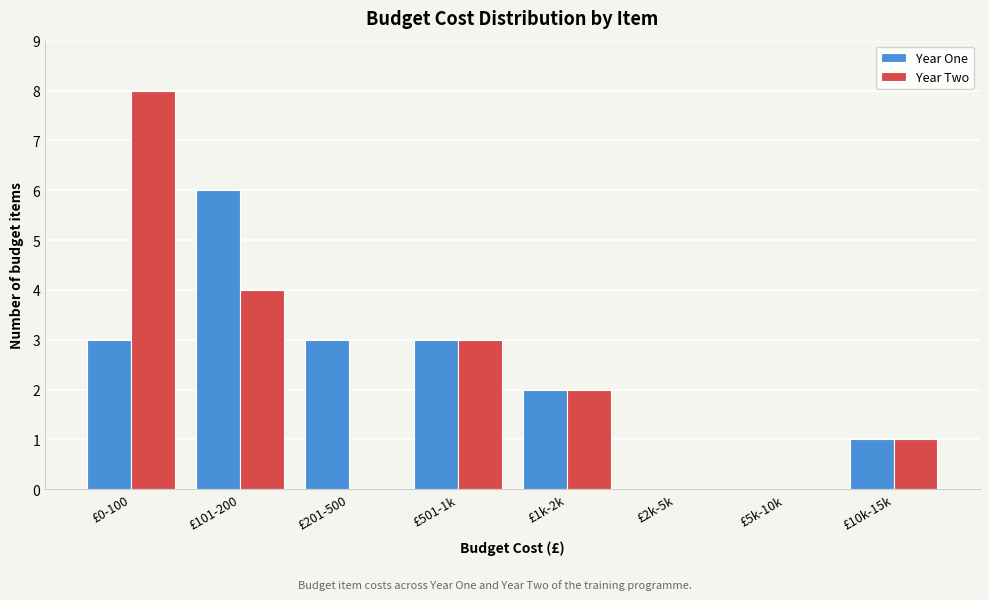

Reading right to left, list all the values displayed in this chart.

Year One: £10k-15k=1	£5k-10k=0	£2k-5k=0	£1k-2k=2	£501-1k=3	£201-500=3	£101-200=6	£0-100=3
Year Two: £10k-15k=1	£5k-10k=0	£2k-5k=0	£1k-2k=2	£501-1k=3	£201-500=0	£101-200=4	£0-100=8